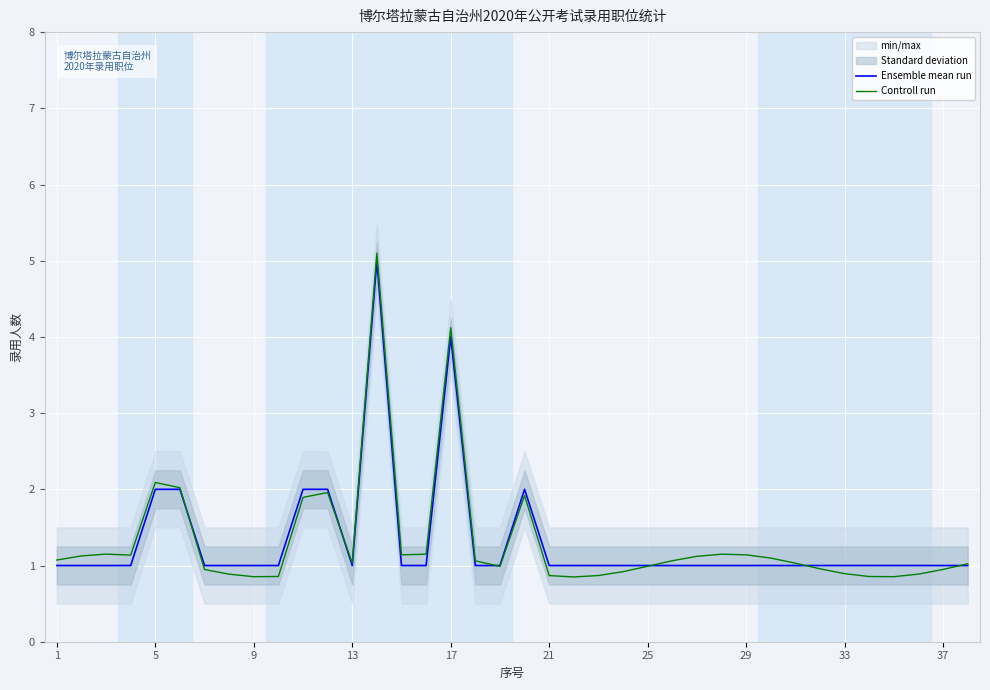

Which series ends up on top after the final intersection of Controll run and Ensemble mean run?

Controll run